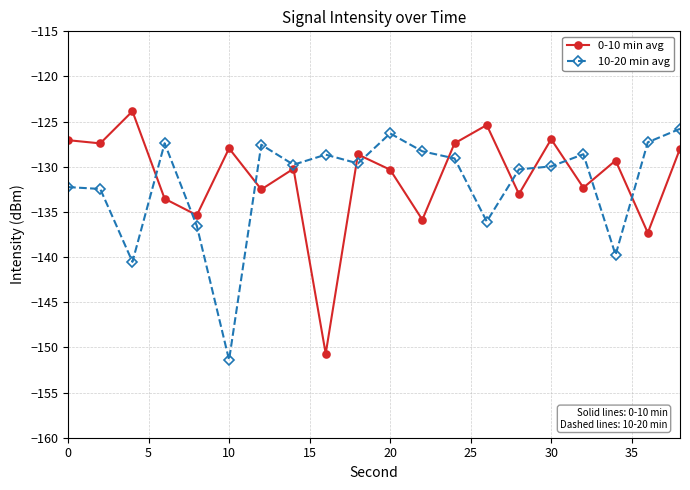

Rank the series by their average value, from lowest to highest.

10-20 min avg, 0-10 min avg